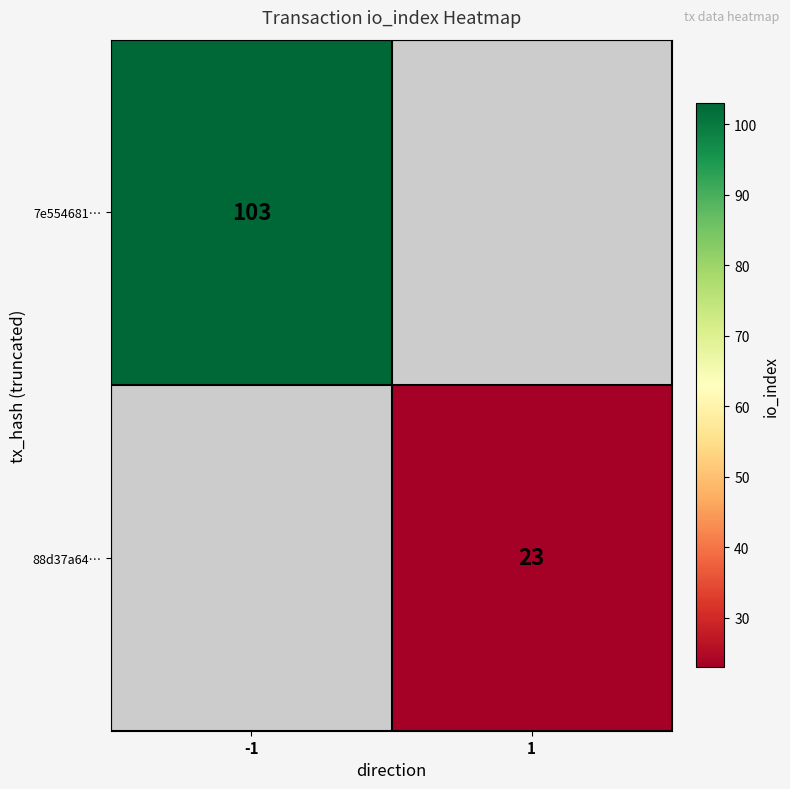

Is the value of 7e554681… at -1 greater than the value of 88d37a64… at 1?

Yes